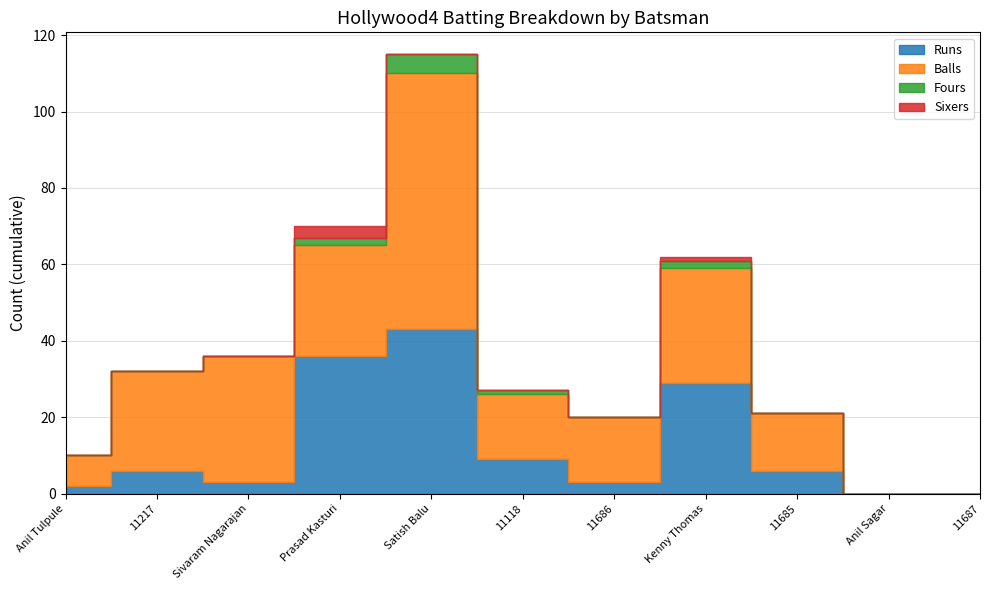

What position from the left is Anil Tulpule?

1